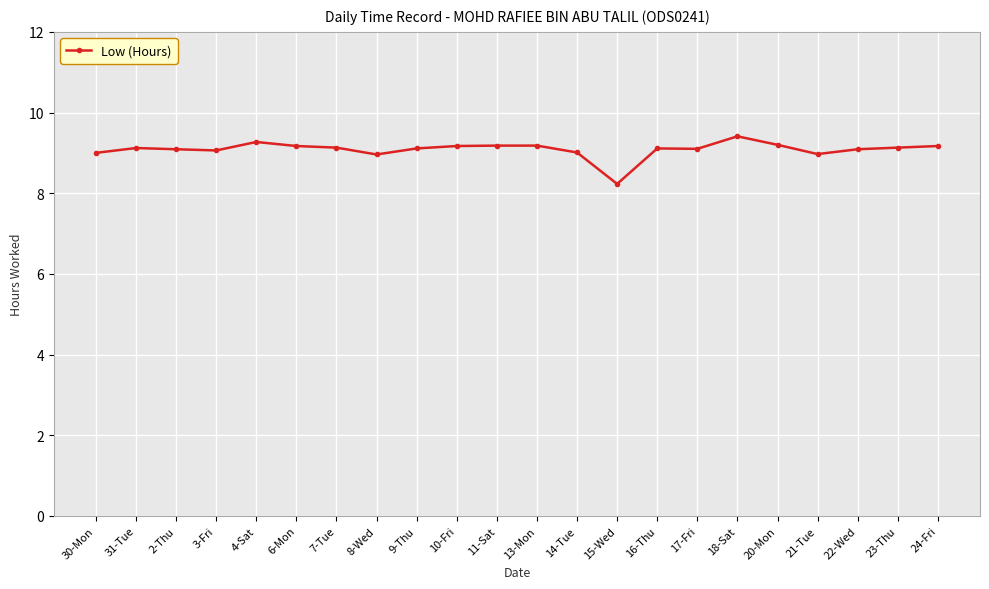

What is the label of the 17th point from the left?

18-Sat